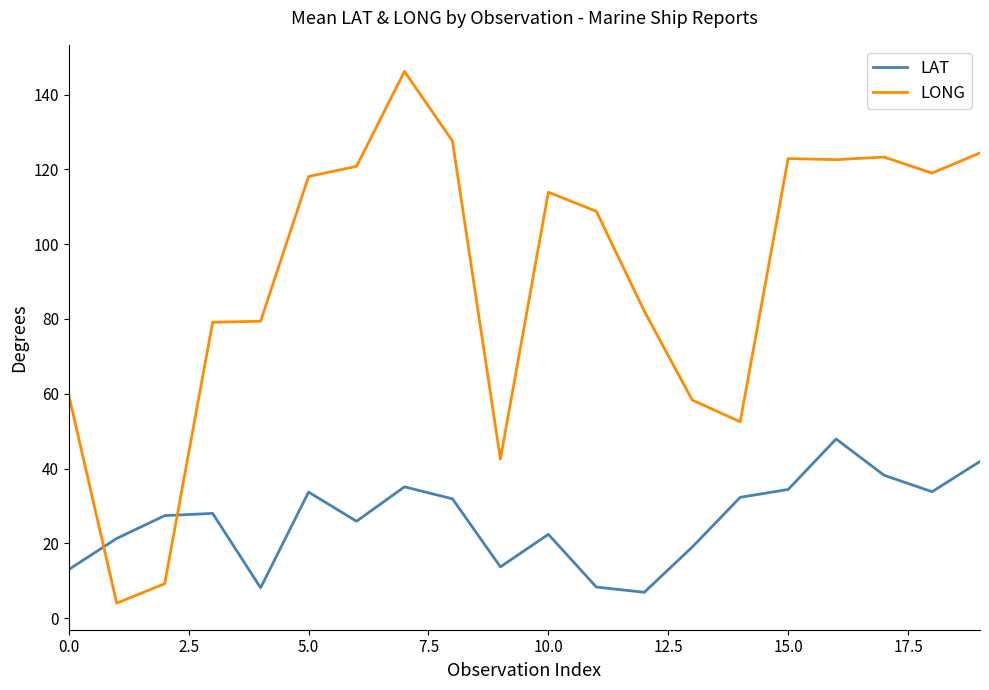

Rank the series by their average value, from highest to lowest.

LONG, LAT